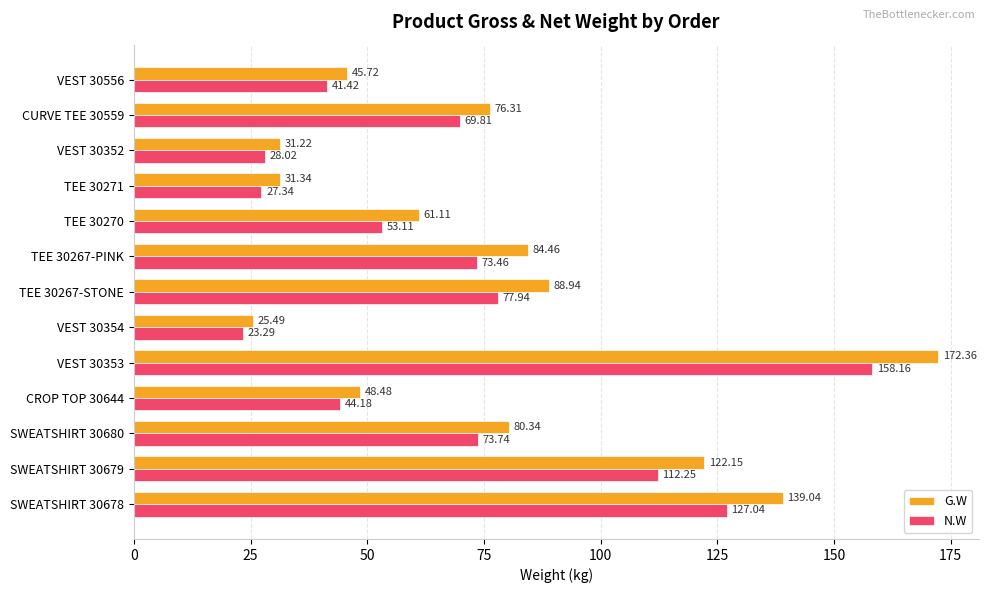

What is the difference between the maximum and second lowest values in the N.W series?

130.8